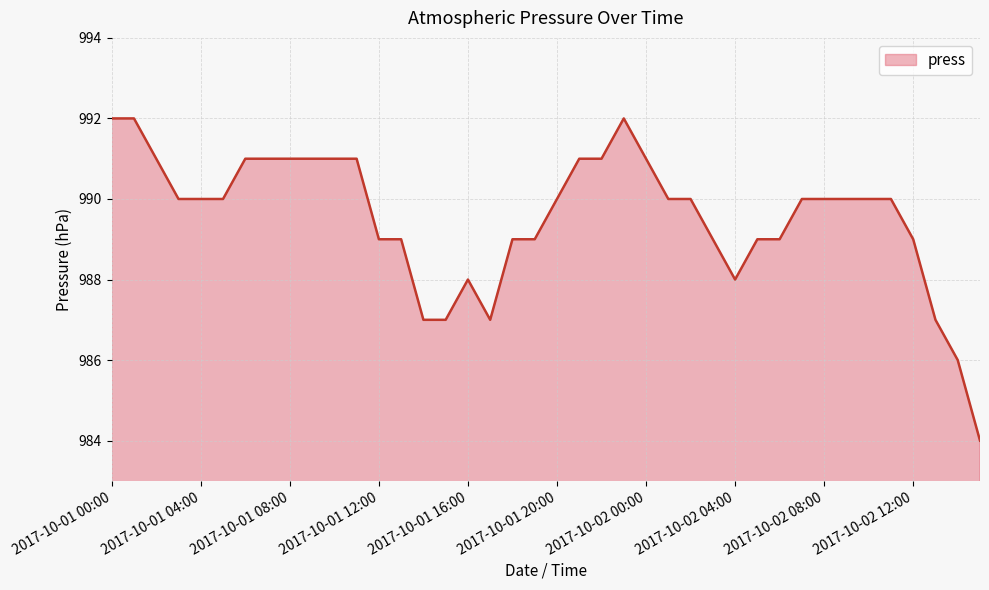

Count the number of categories in the chart.

40